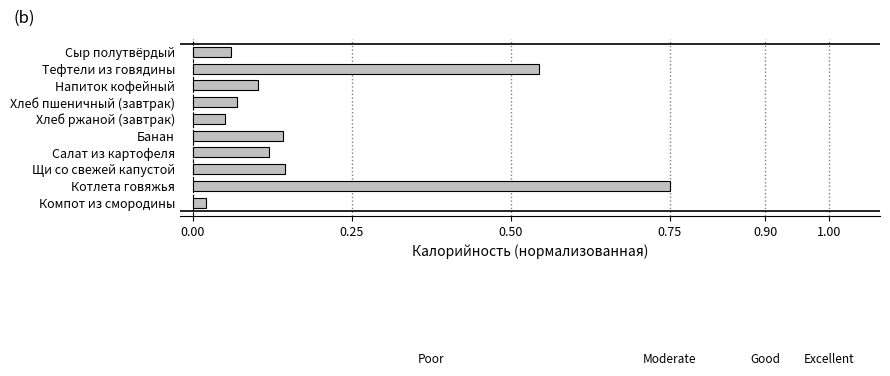

What is the sum of all values?

2.0